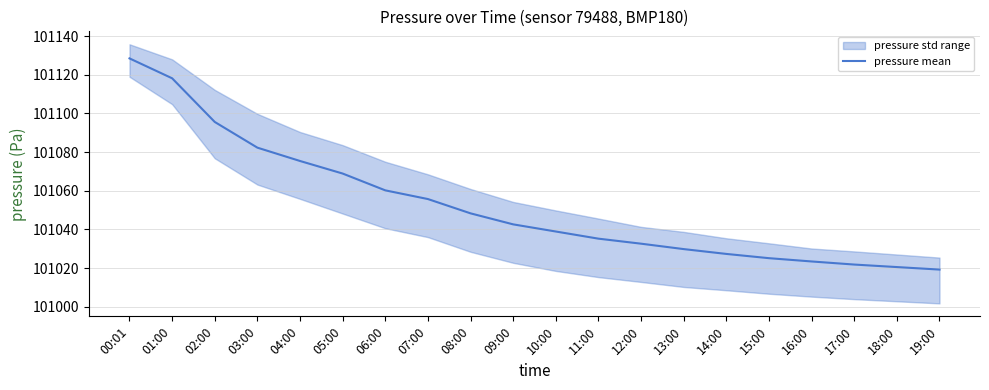

Count the number of categories in the chart.

20